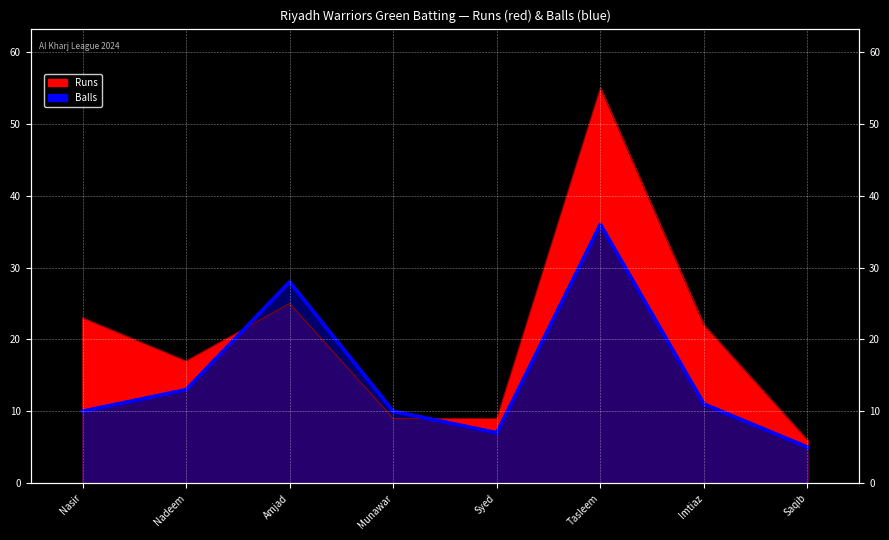

What is the value of the Runs point at the 2nd from the left?

17